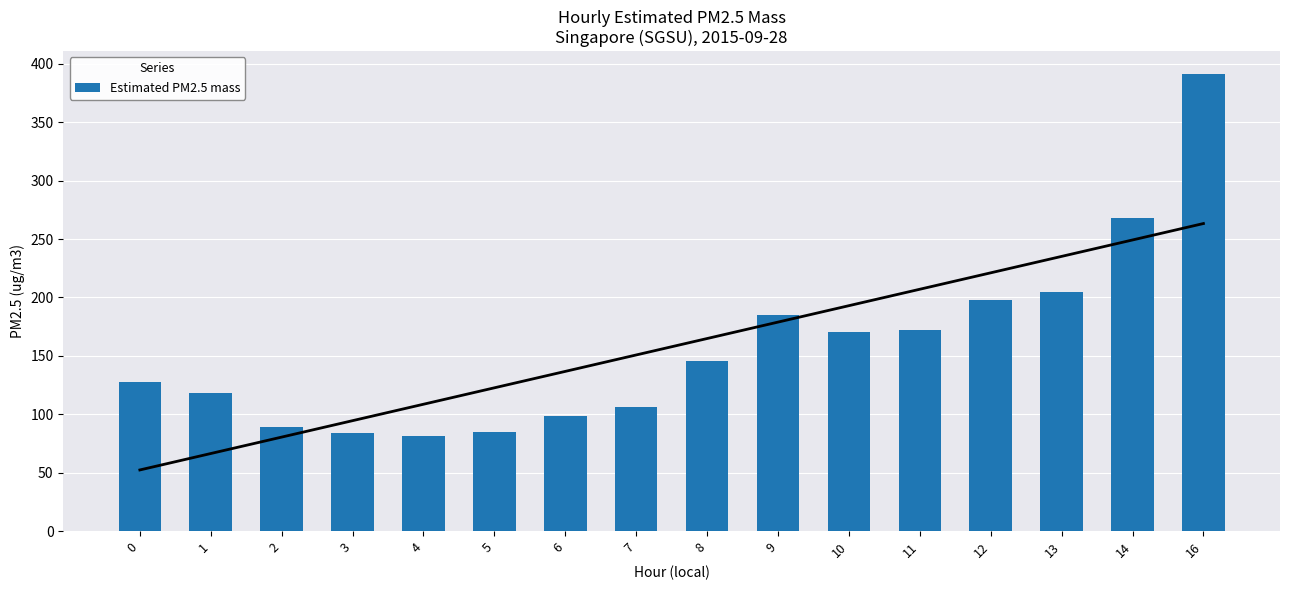

Where is the data nearest to the value 236?

13